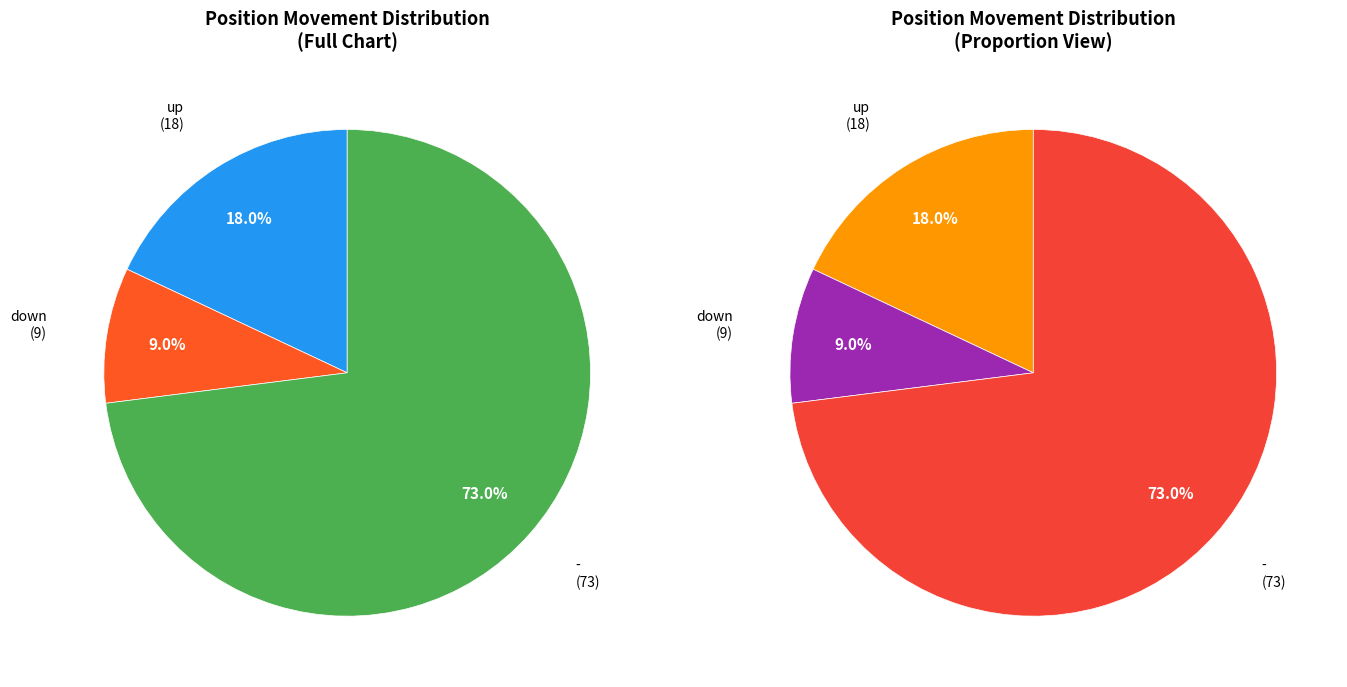

Approximately how many times larger is the value at down compared to -?

0.1